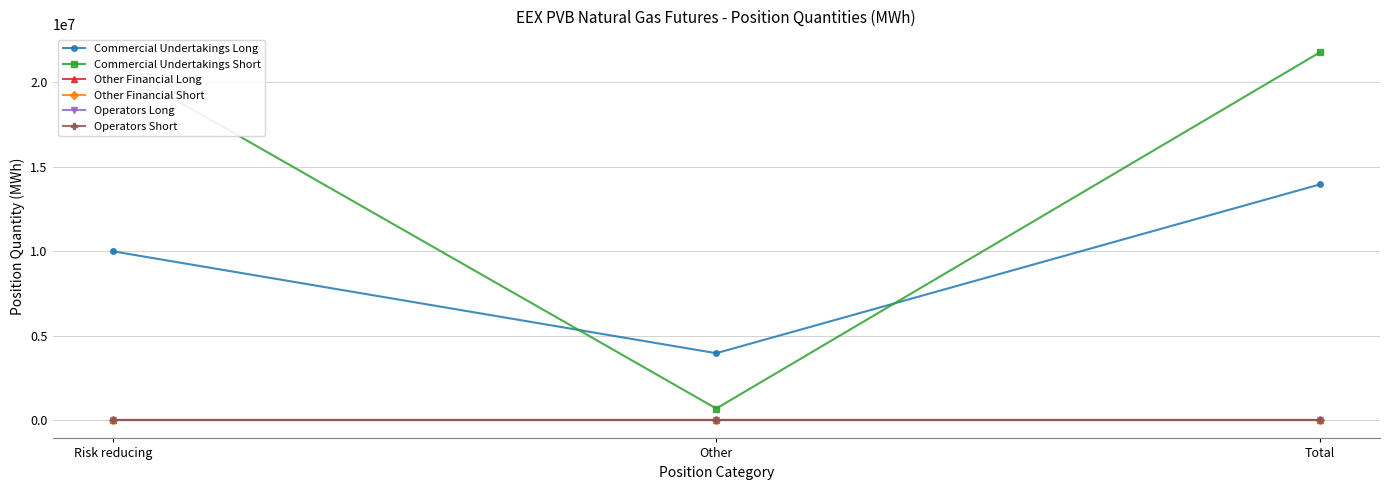

What position from the left is Other?

2